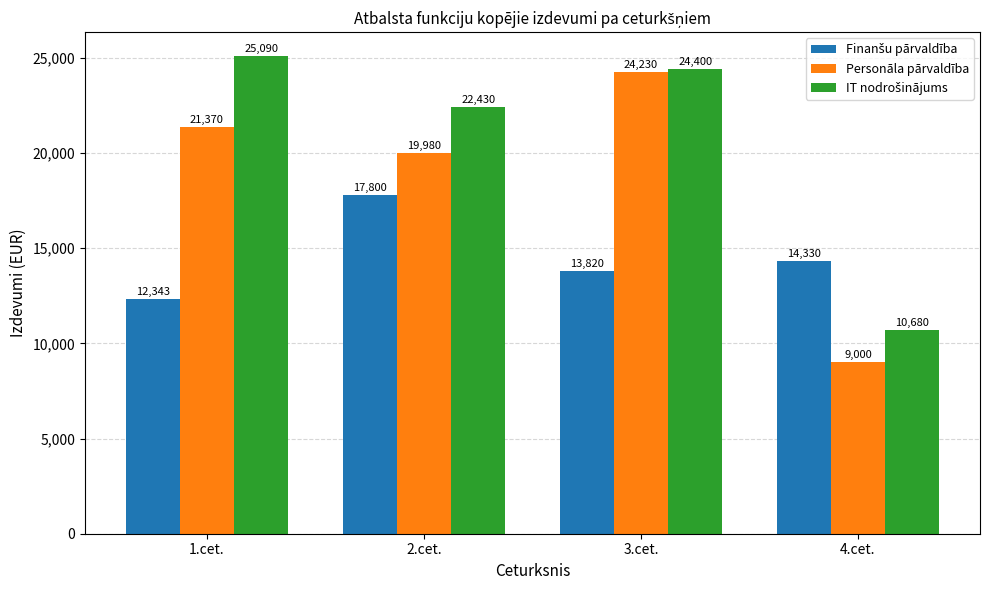

What is the minimum value for Personāla pārvaldība?

9000